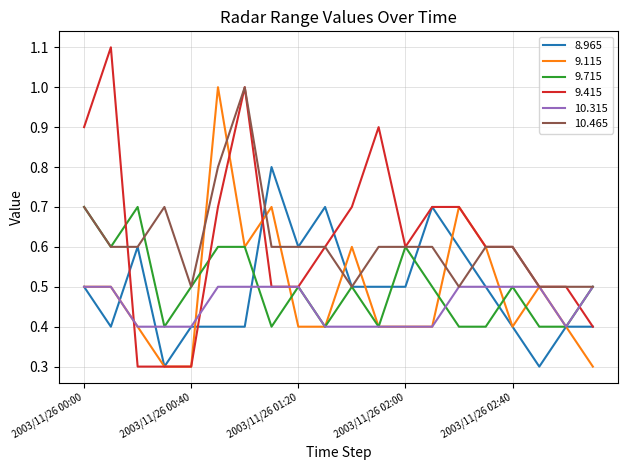

What is the minimum value shown in the chart?

0.3